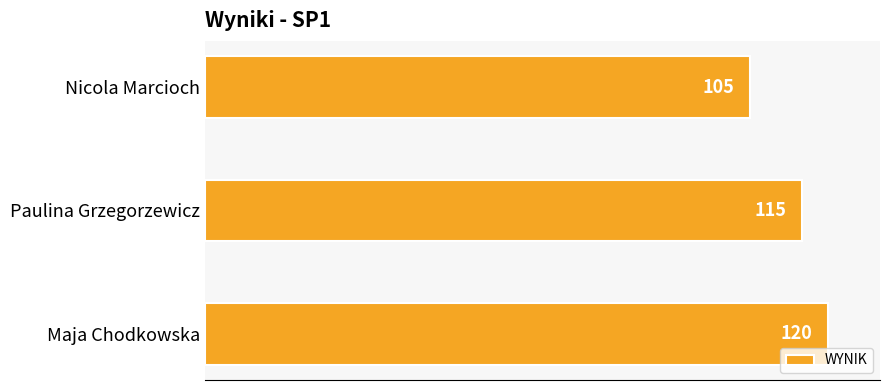

Count the values in the range 105 to 120.

3